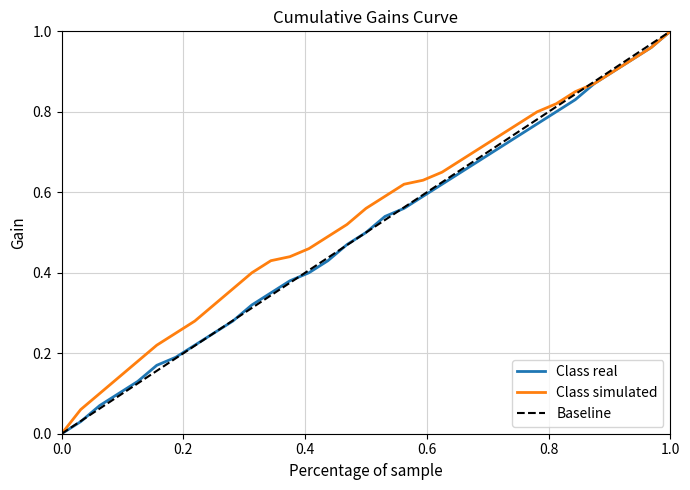

How many series are shown in this chart?

3